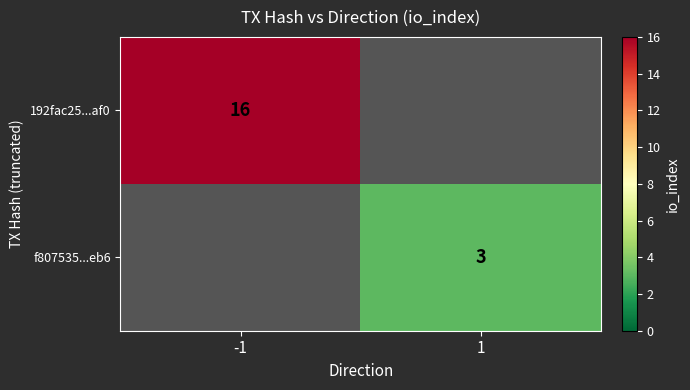

The value of f807535...eb6 at 1 is 1.2. True or false?

False